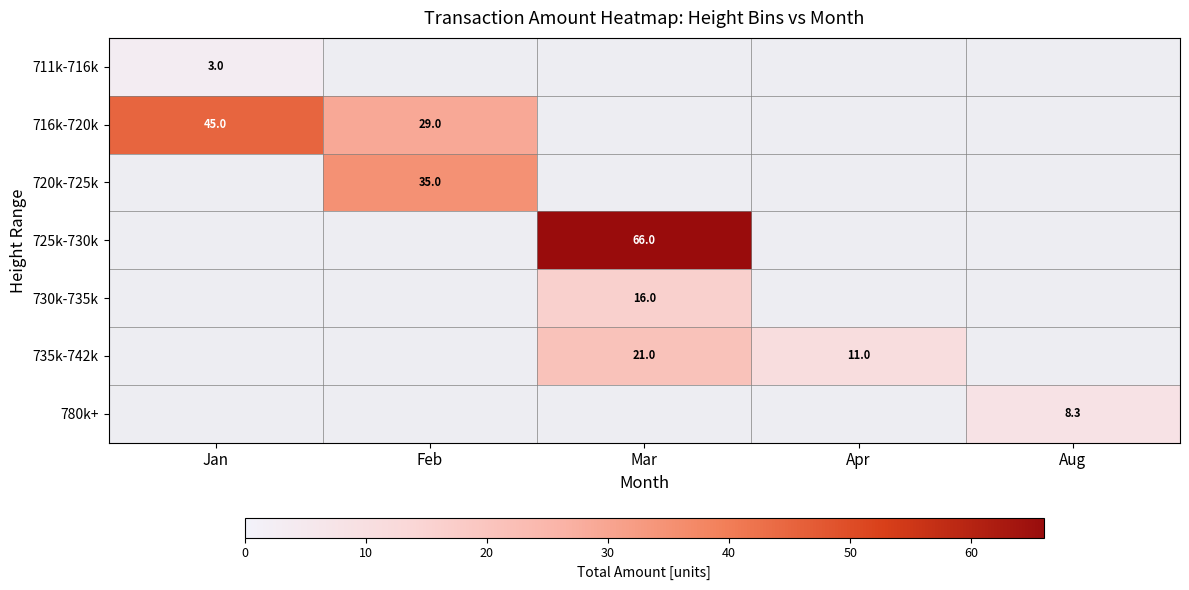

Is the value of 711k-716k at Jan greater than the value of 716k-720k at Feb?

No